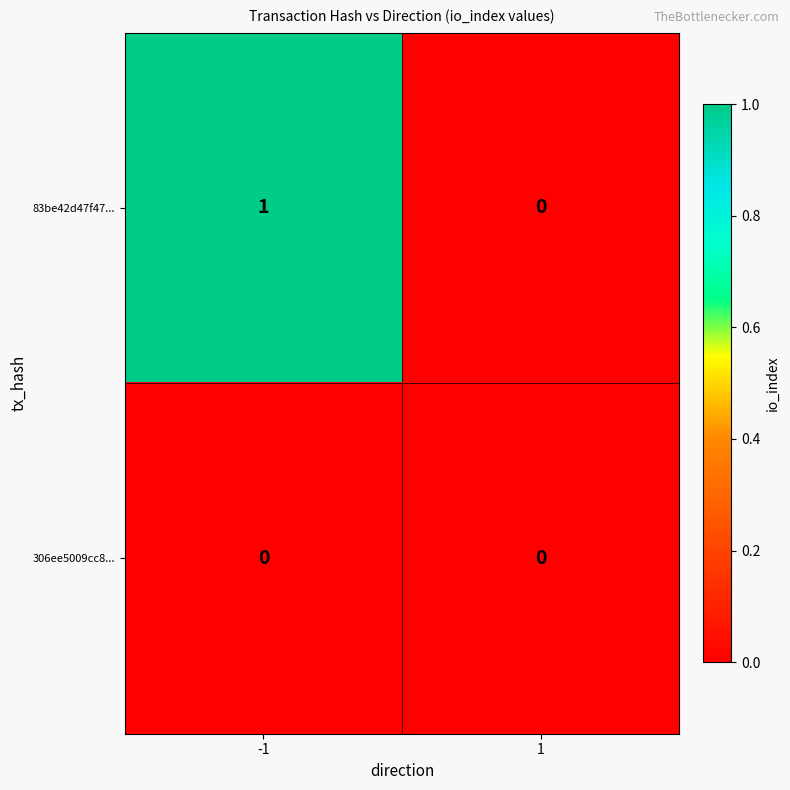

List the series in order of their overall mean, lowest first.

306ee5009cc8..., 83be42d47f47...